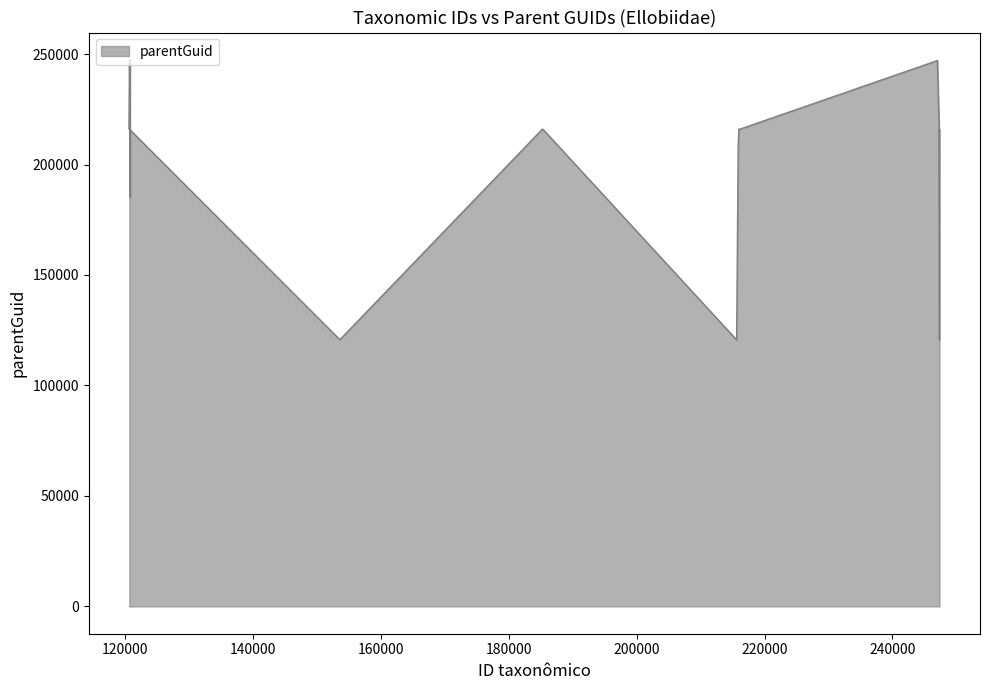

What is the difference between the maximum and minimum values?

126773